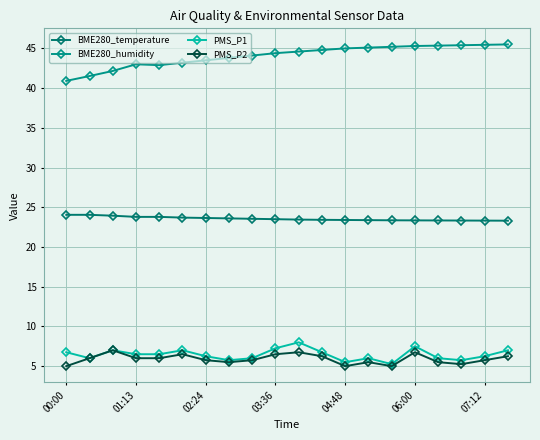

Which category has the lowest value across all series?

00:00